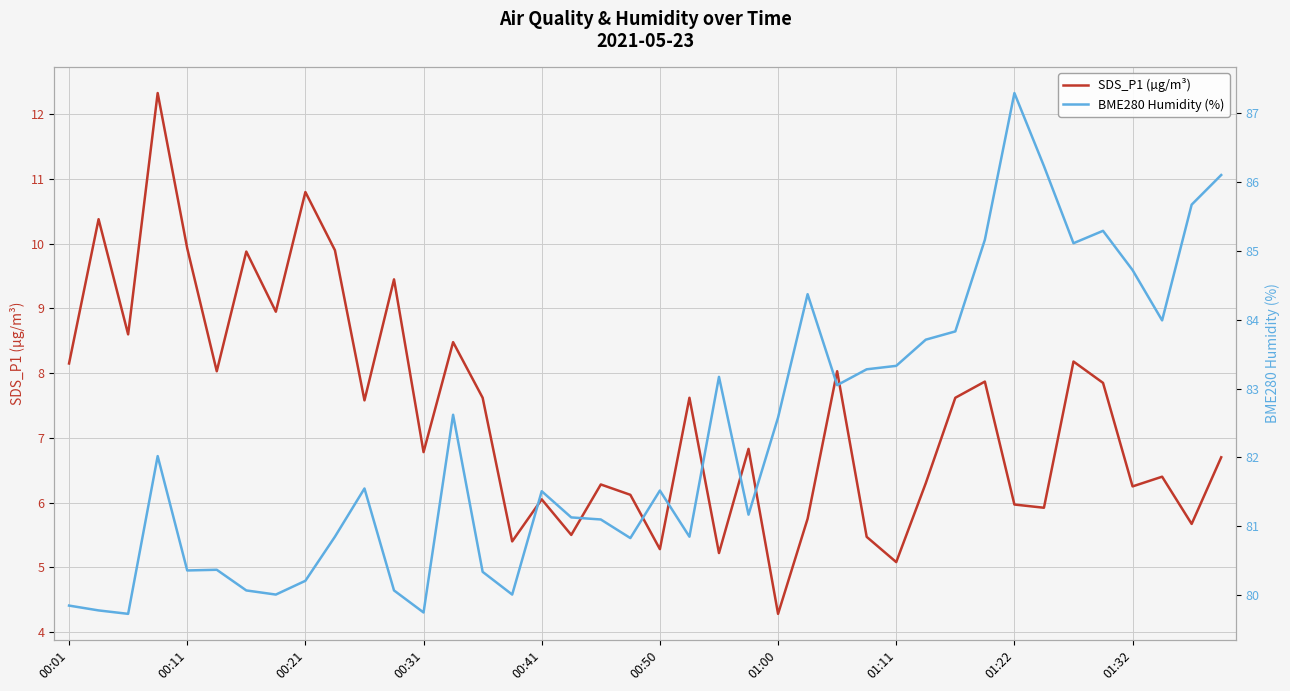

Is this an area chart (filled region under the line)?

No